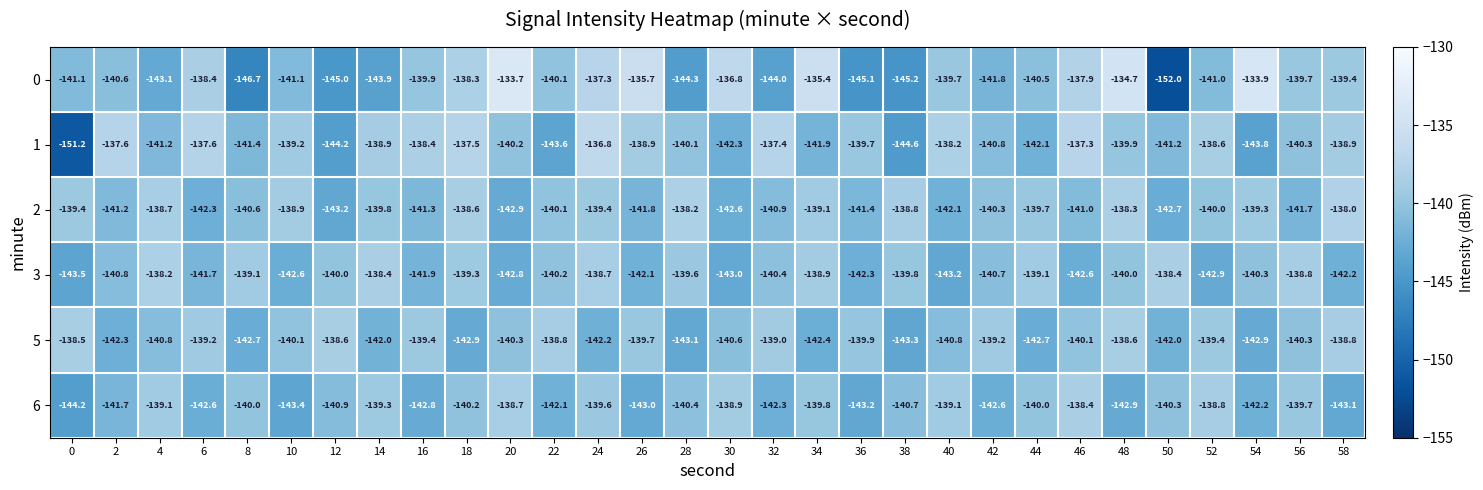

Count the number of categories in the chart.

30